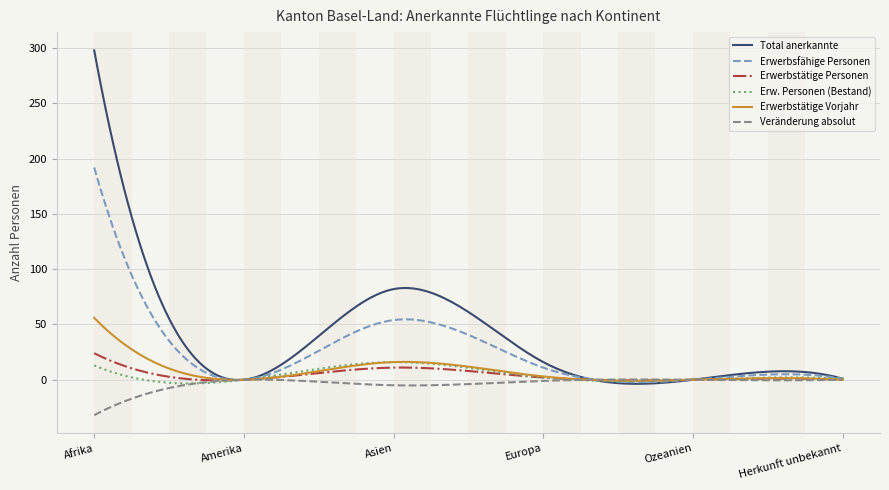

What is the maximum value for Erw. Personen (Bestand)?

16.0